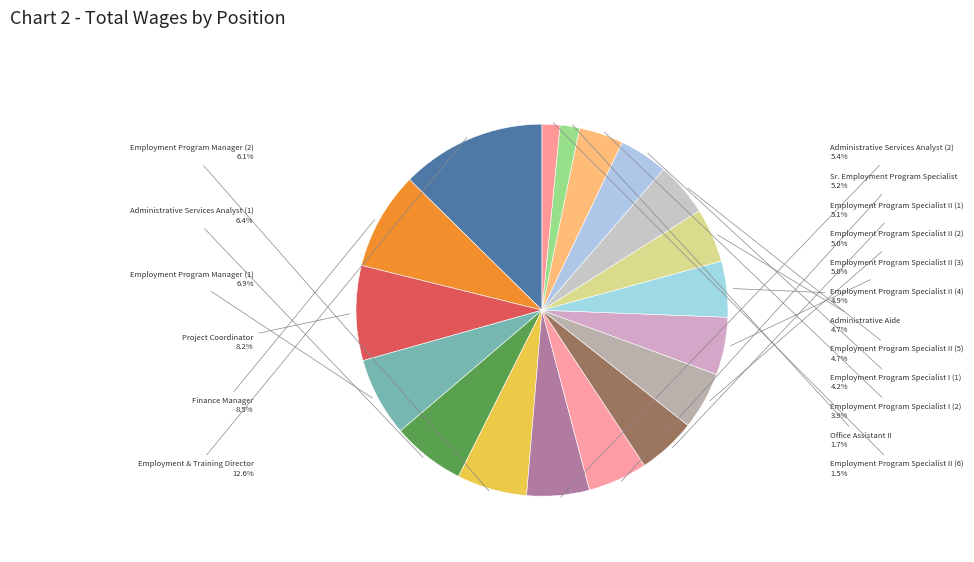

Which category has the biggest portion of the pie?

Employment & Training Director